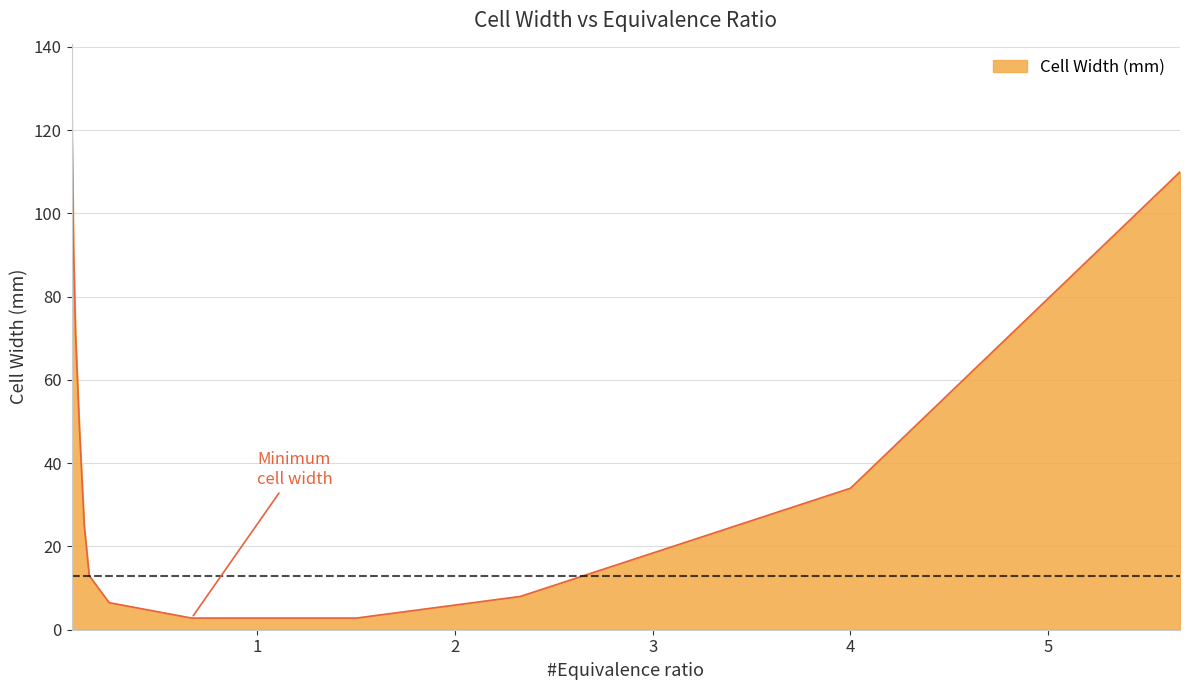

What is the maximum value shown in the chart?

128.0